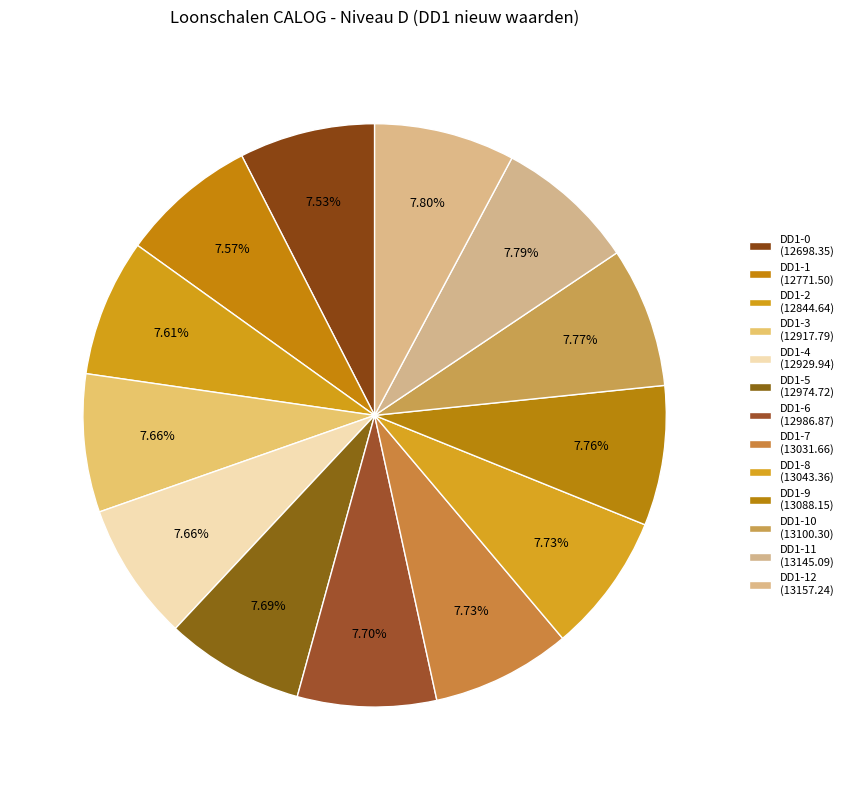

To the nearest percent, what is the average slice percentage?

8%